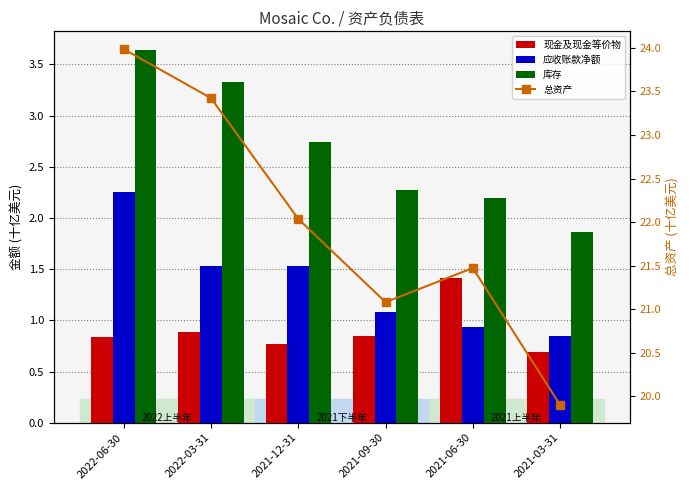

What is the average value of the 现金及现金等价物 series?

0.9